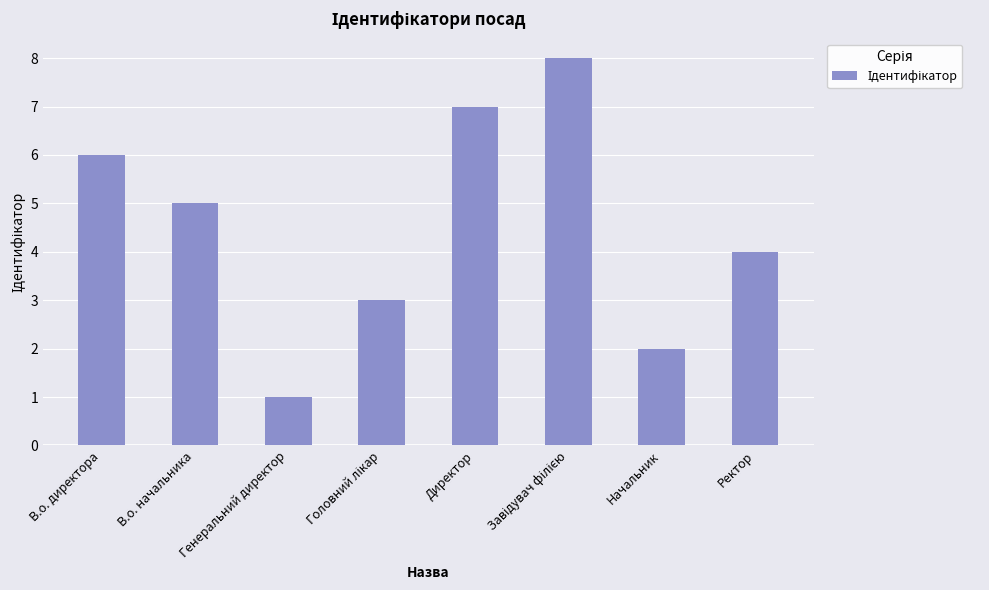

At which category does the chart reach its minimum across all series?

Генеральний директор